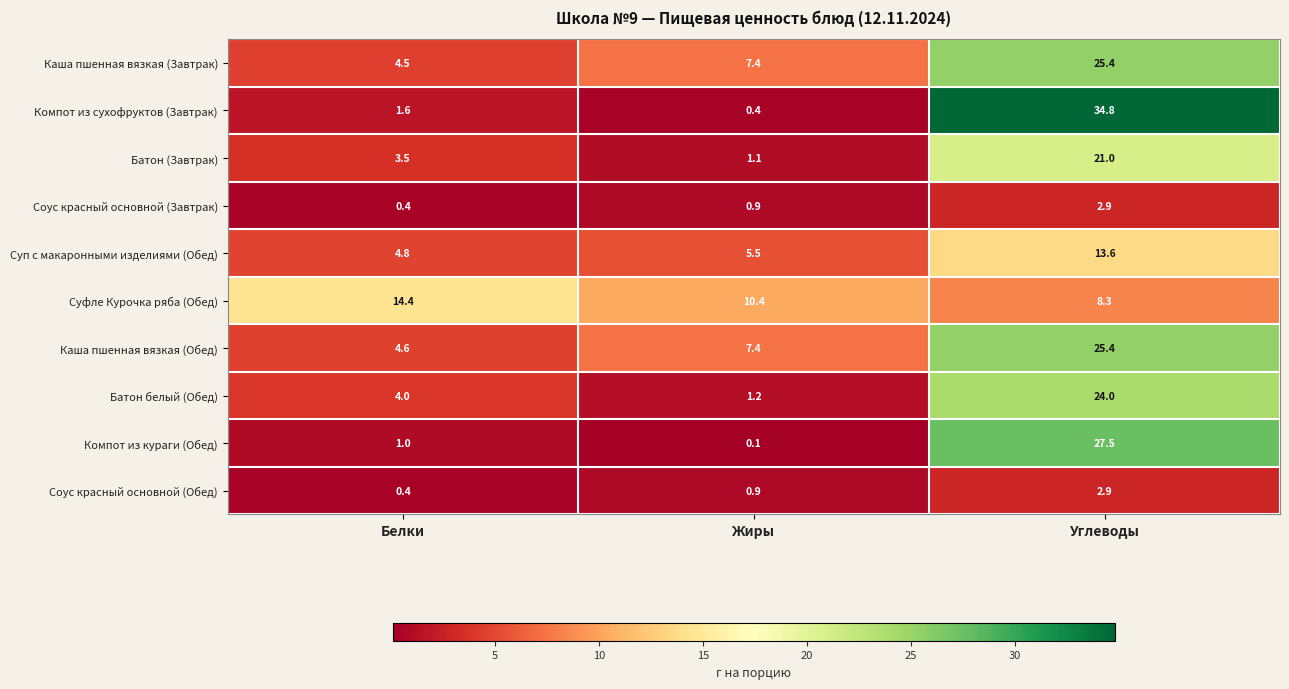

What is the minimum value for Суфле Курочка ряба (Обед)?

8.3